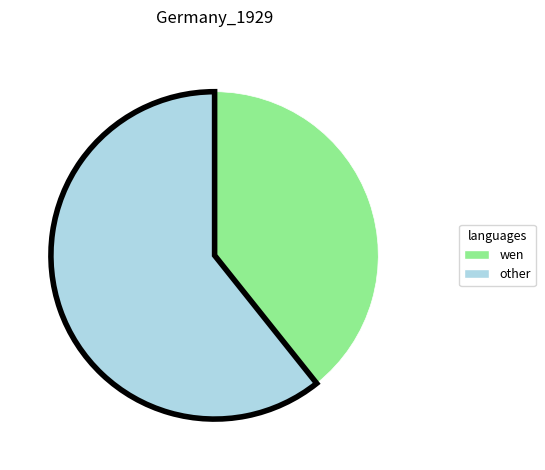

Does any single category account for the majority?

Yes